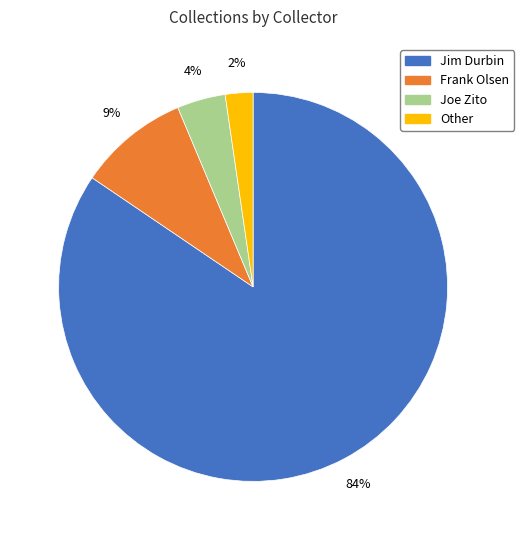

Which slice is the smallest?

Other